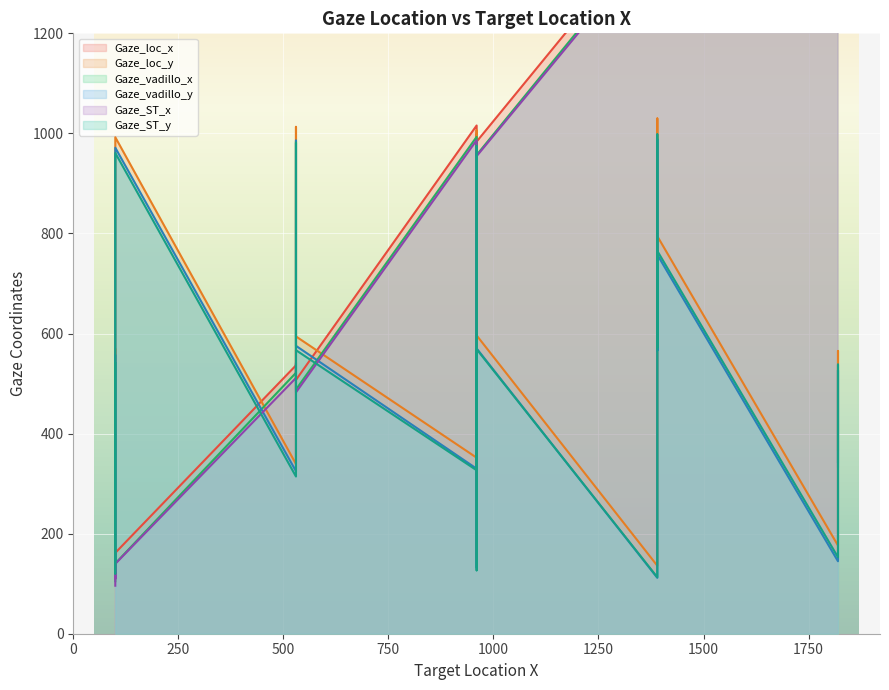

In Gaze_loc_y, how many points are lower than both neighbors (excluding endpoints)?

6